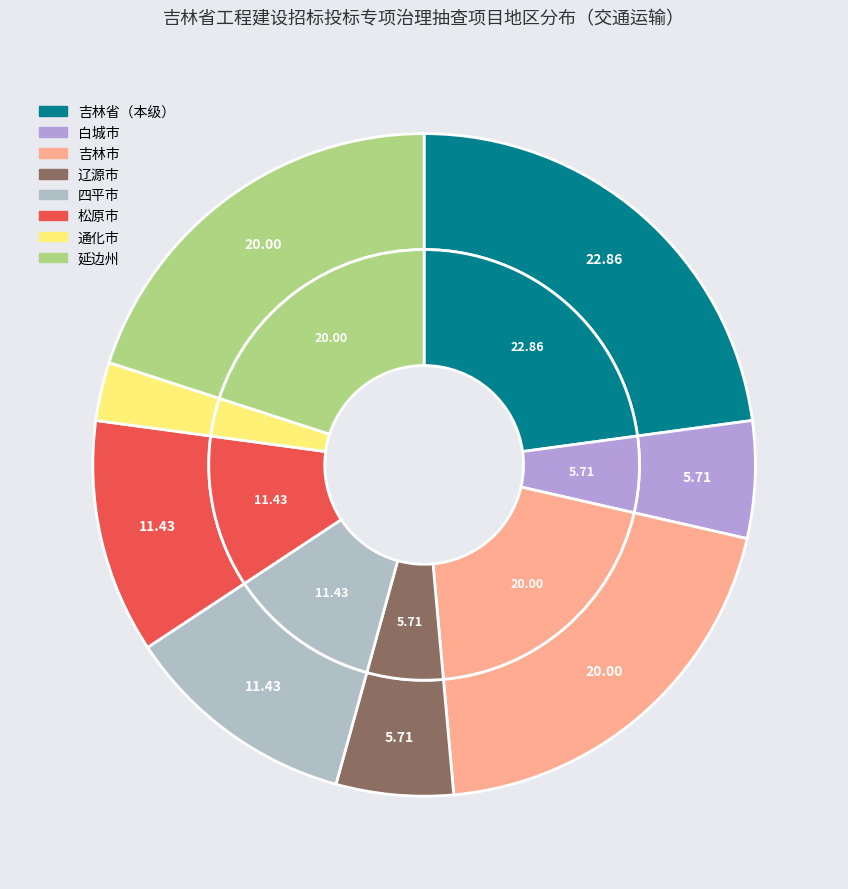

To the nearest percent, what is the difference between the largest and smallest slice percentages?

20%